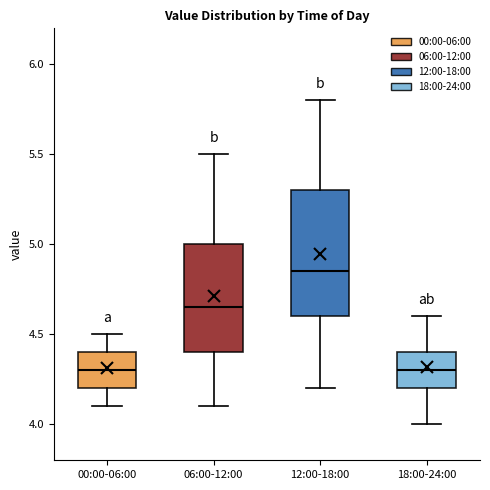

Reading left to right, transcribe this box plot: for each box, give where its median line is, the range the box spans, and where its two whiskers end, as read against the y-axis. The values are not printed on the chart, so give them approximately, as read against the axis.

00:00-06:00: median 4.30, box 4.20 to 4.40, whiskers 4.10 to 4.50
06:00-12:00: median 4.65, box 4.40 to 5.00, whiskers 4.10 to 5.50
12:00-18:00: median 4.85, box 4.60 to 5.30, whiskers 4.20 to 5.80
18:00-24:00: median 4.30, box 4.20 to 4.40, whiskers 4.00 to 4.60